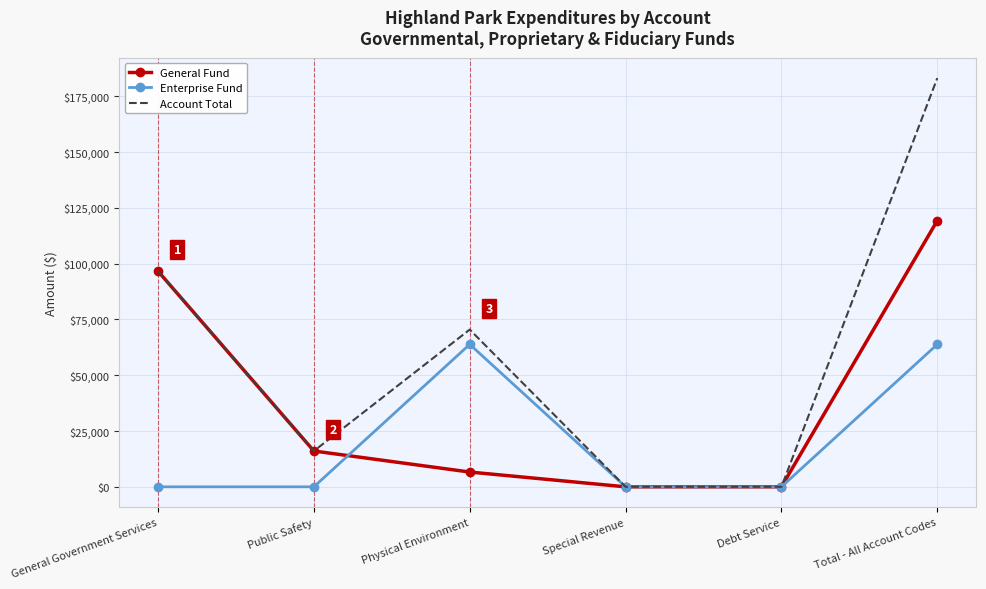

What is the sum of all Enterprise Fund values?

127702